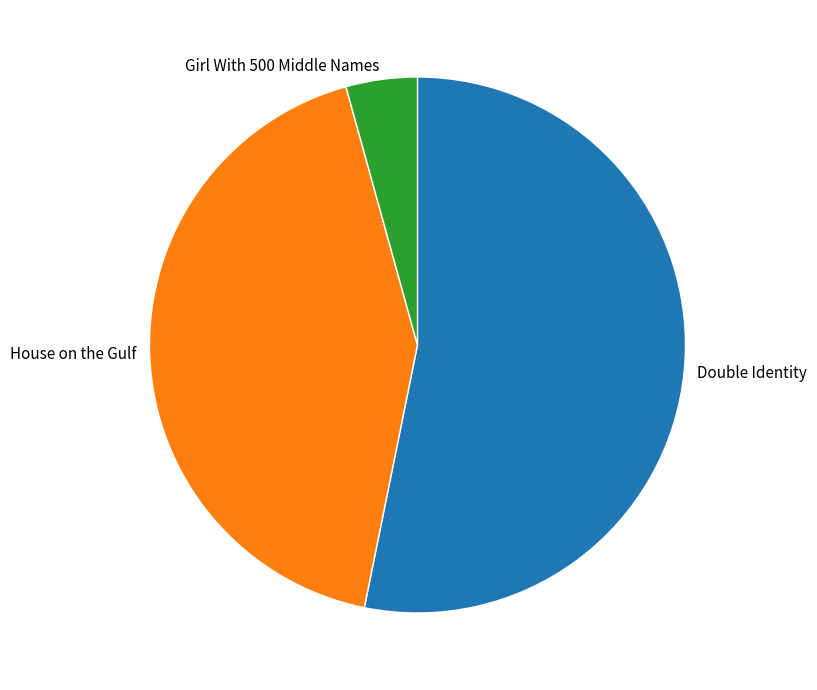

Rank the categories by value from lowest to highest.

Girl With 500 Middle Names, House on the Gulf, Double Identity